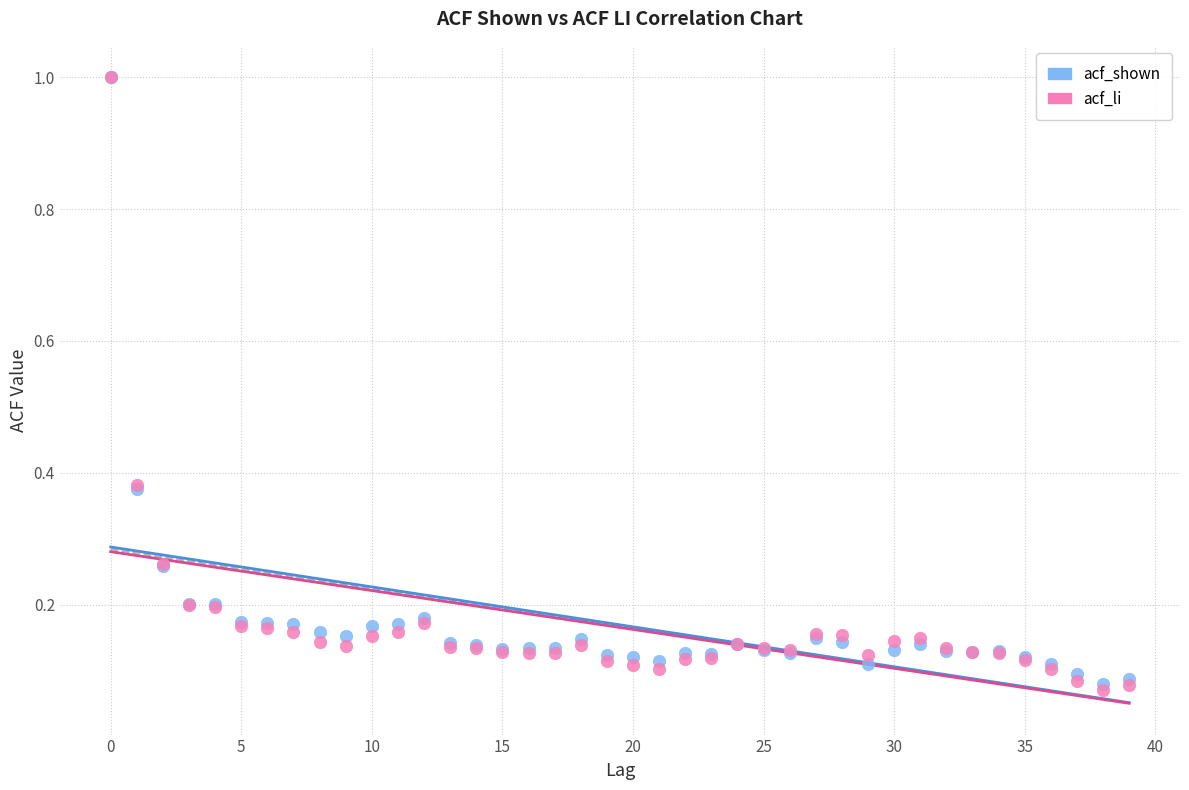

What are all the series names shown in the legend?

acf_shown, acf_li